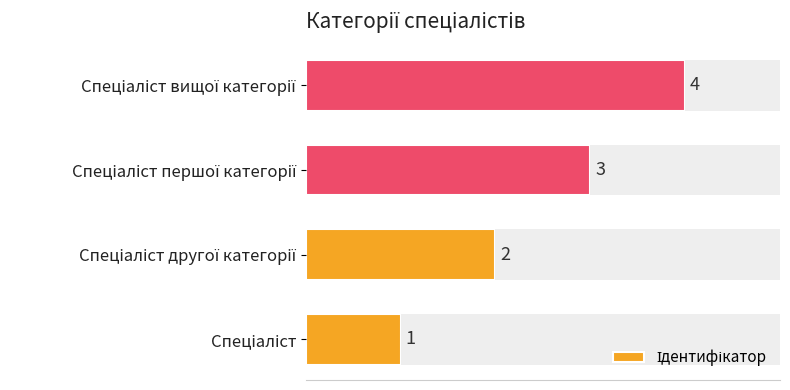

What is the sum of all values?

10